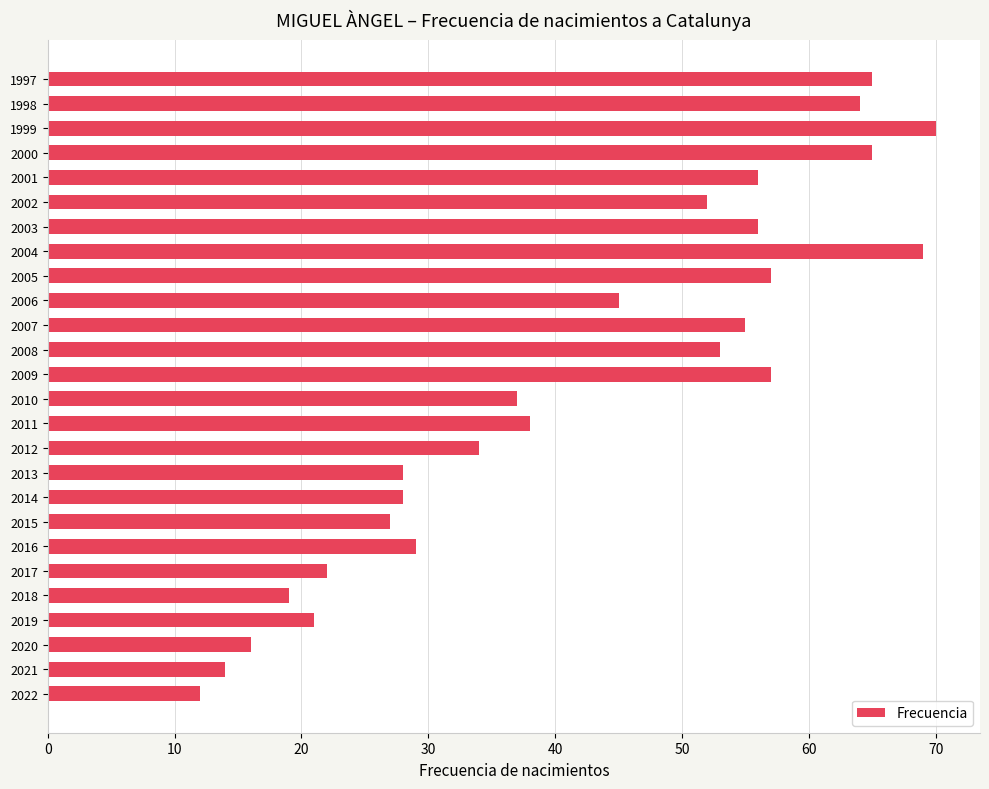

What is the maximum value shown in the chart?

70